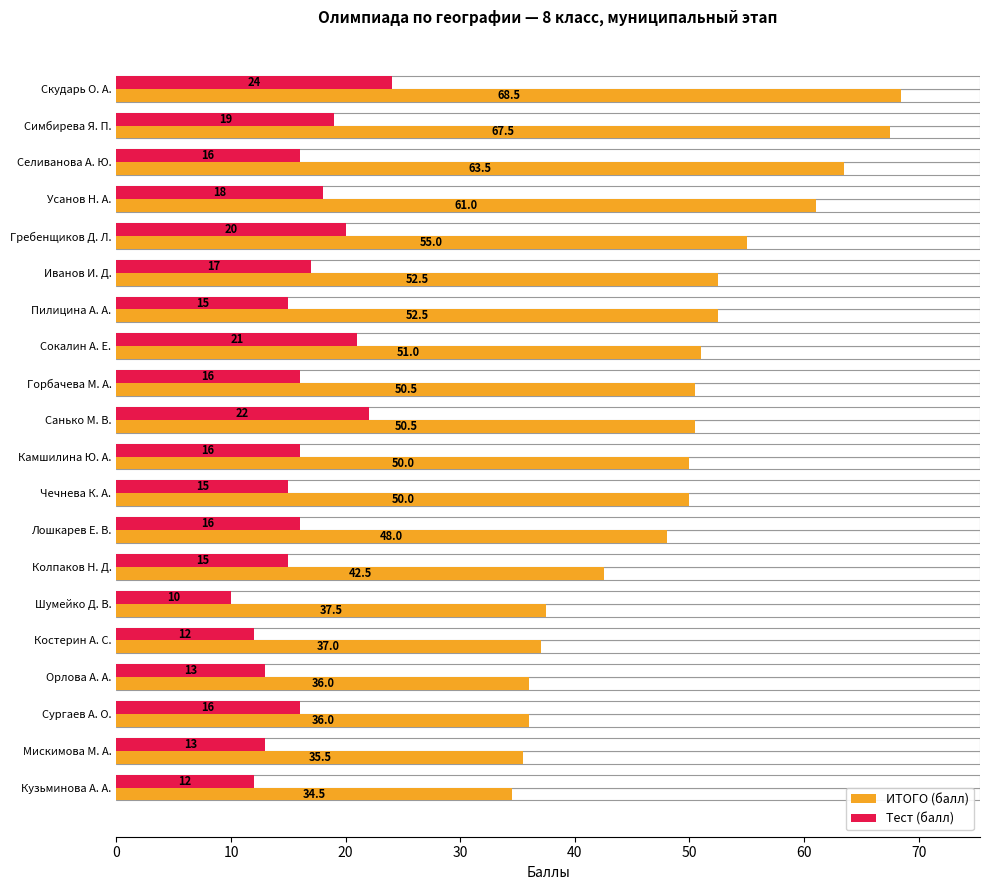

At how many categories does at least one series exceed 54?

5